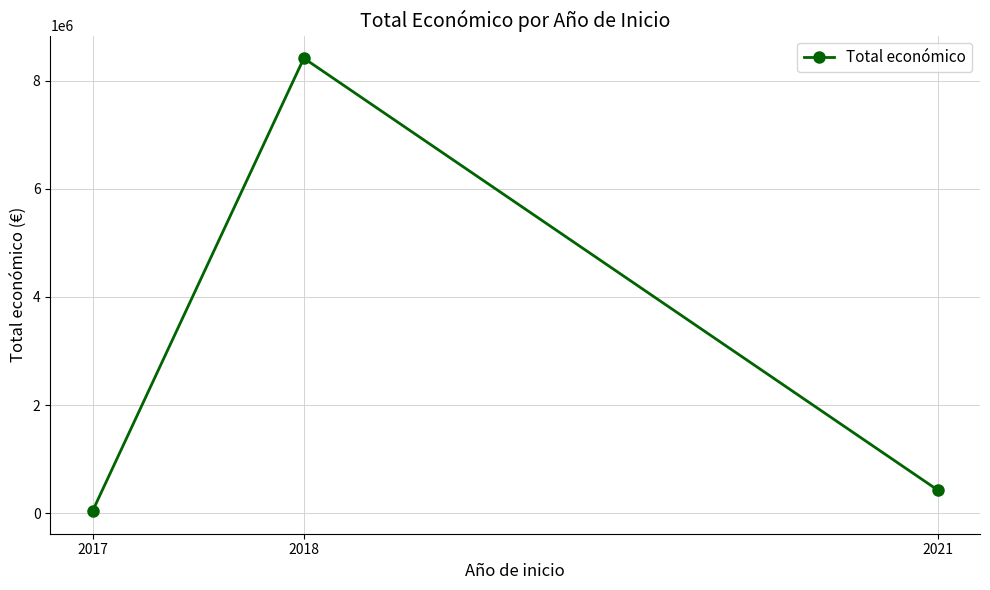

Reading right to left, what are all the values shown in this chart?

430411	8414810	42072